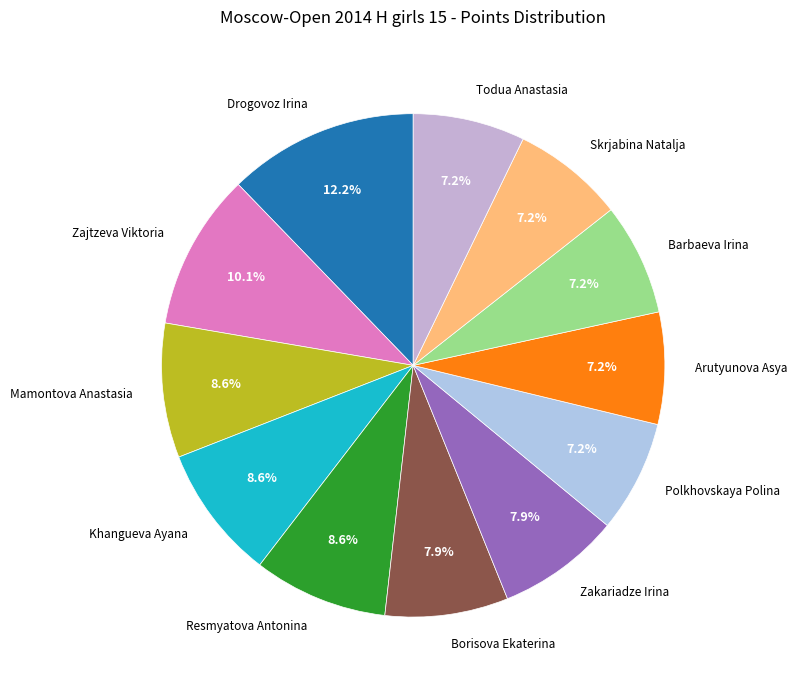

To the nearest percent, what percentage of the pie is Zakariadze Irina?

8%